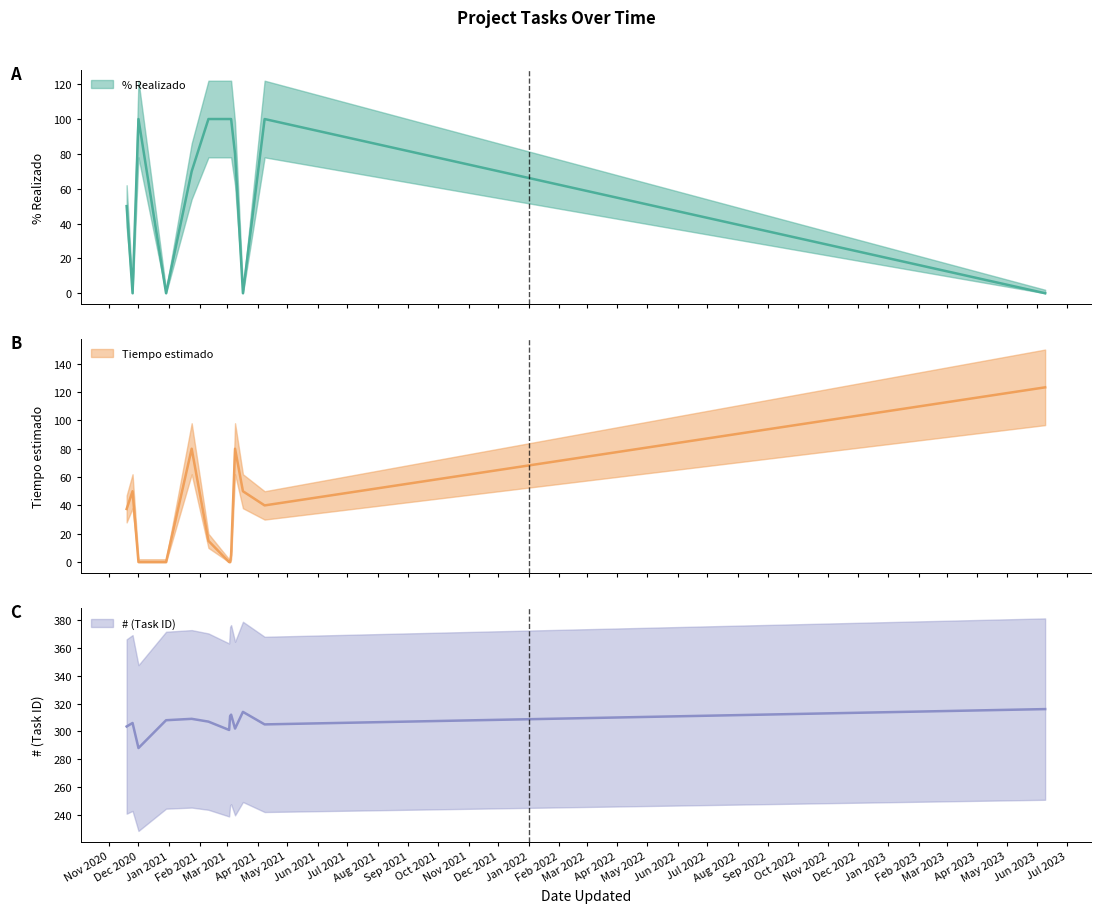

How many lines are shown in the chart?

3